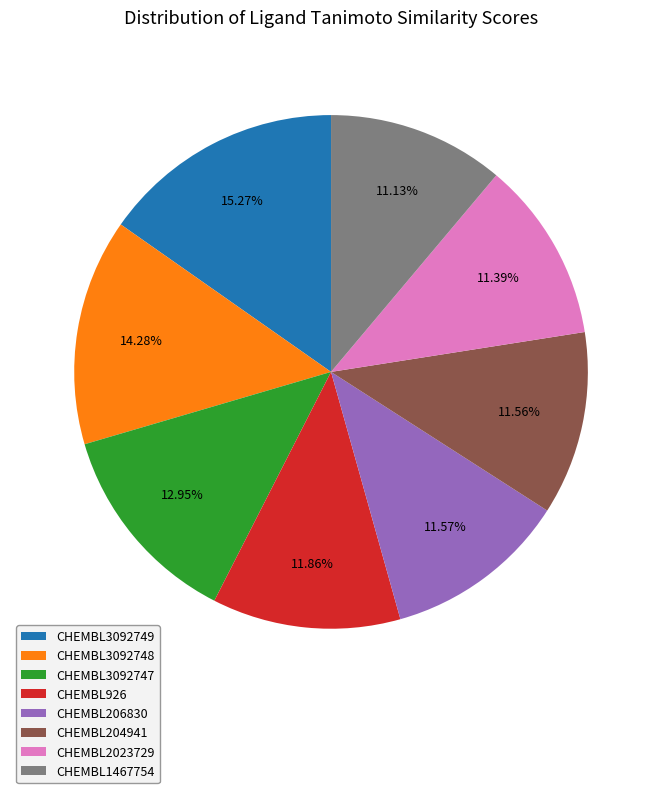

To the nearest percent, what is the difference between the largest and smallest slice percentages?

4%